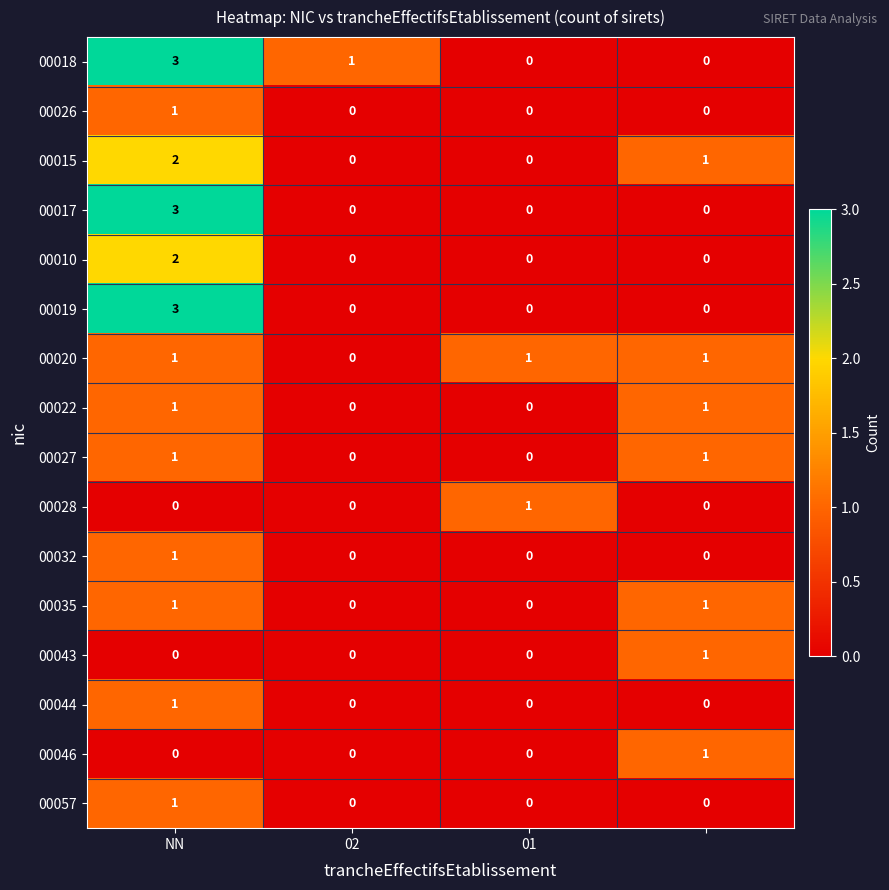

Count the 00010 values in the range 0 to 2.

4